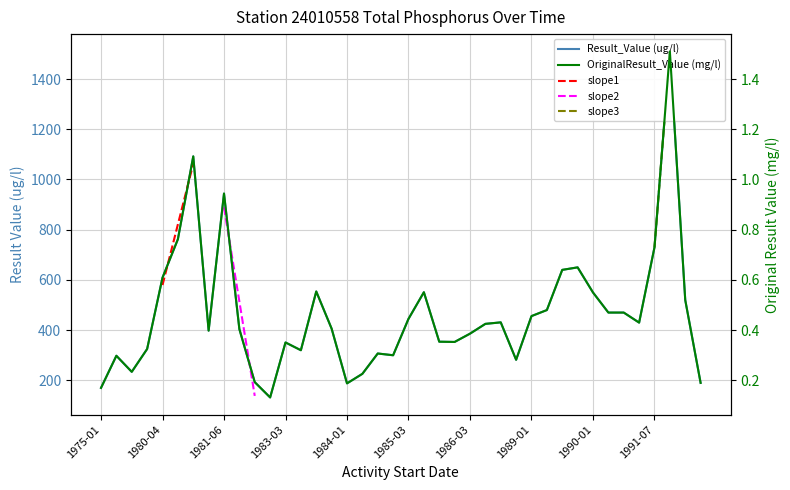

Where is the first local maximum for OriginalResult_Value (mg/l)?

1977-11